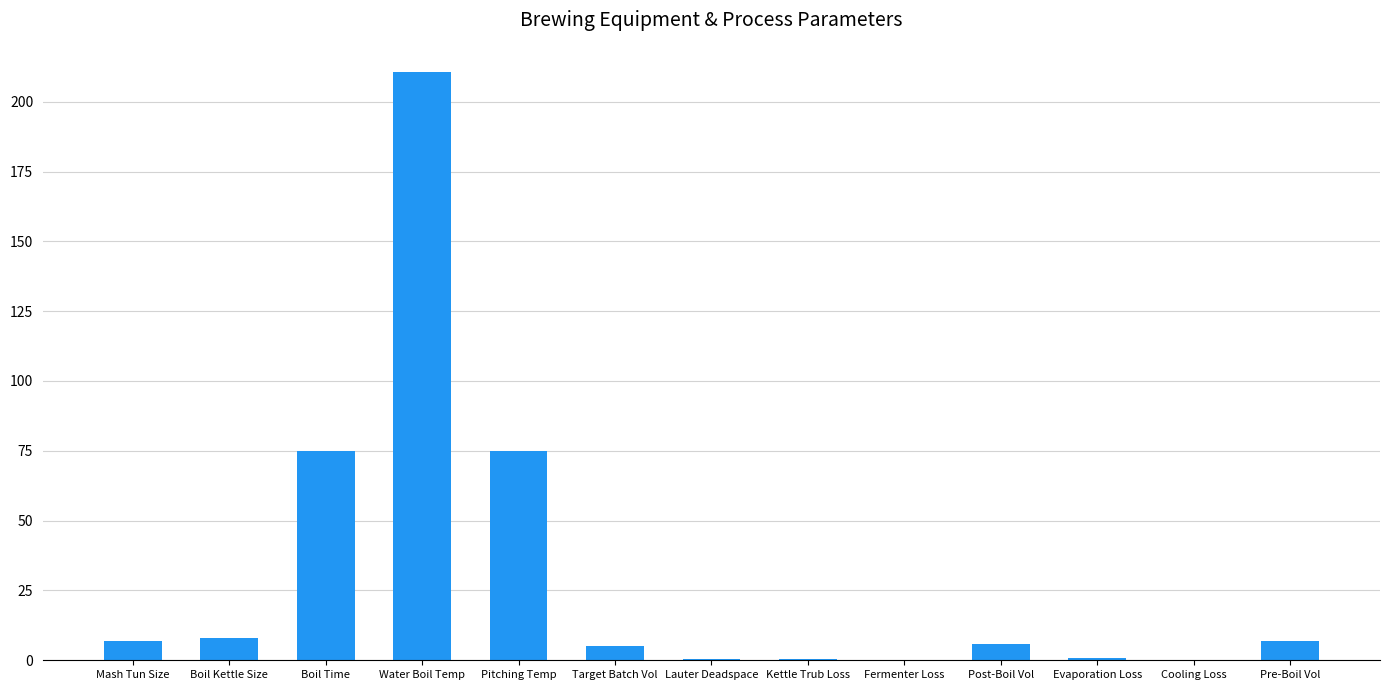

What is the sum of all values?

395.2